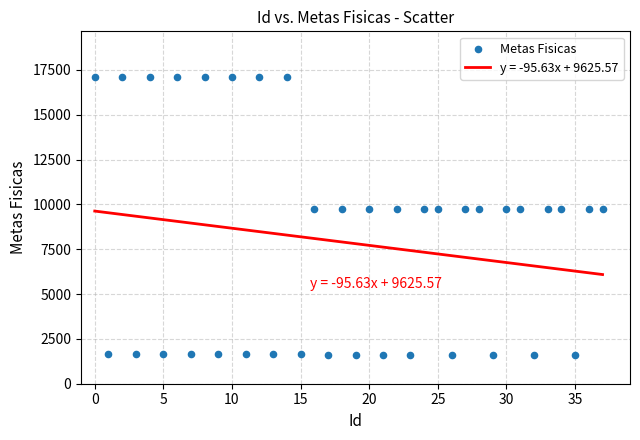

What is the range of Y values (max minus min)?

15484